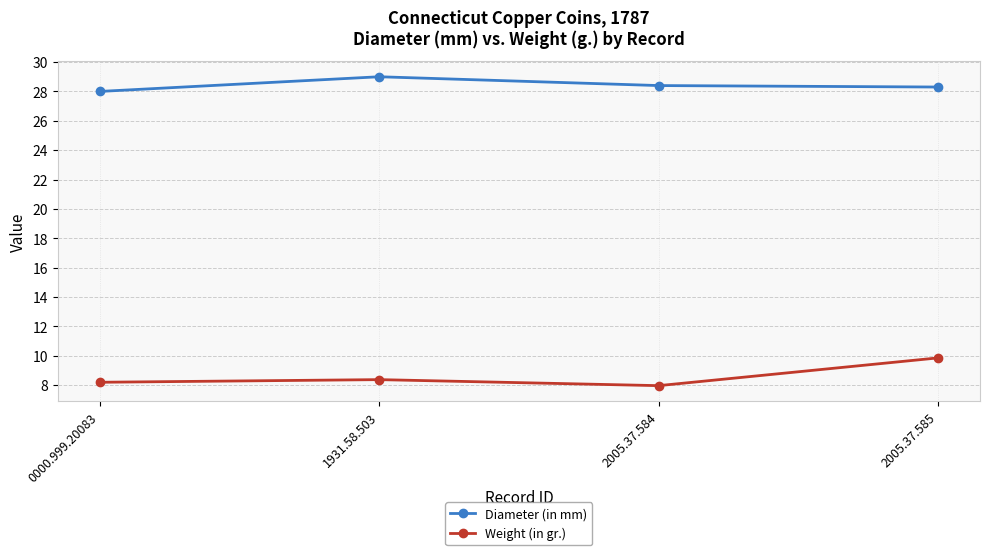

At which category is the sum across all series the highest?

2005.37.585